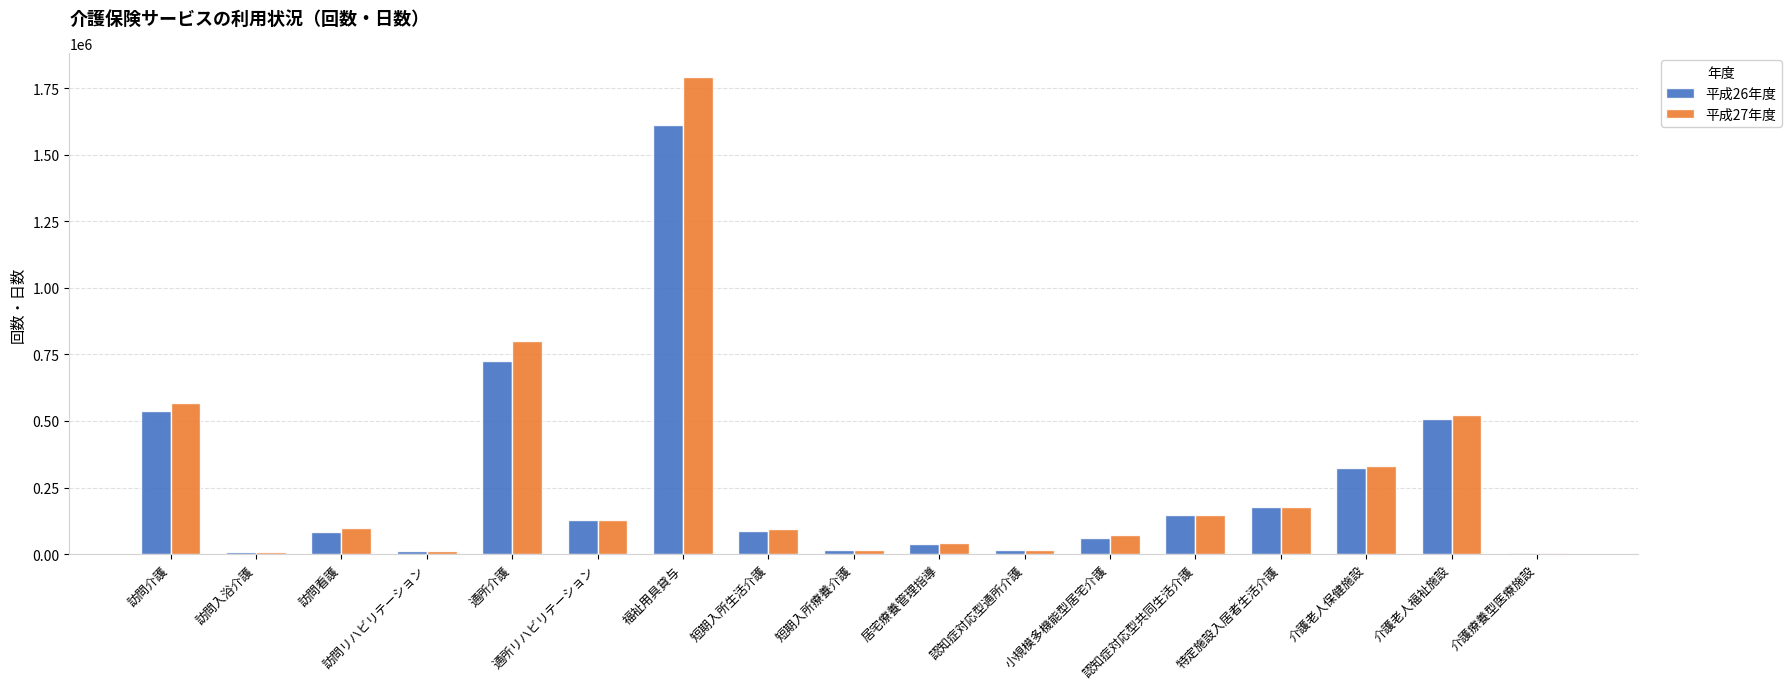

The 平成26年度 series shows 1613952 at 福祉用具貸与. True or false?

True